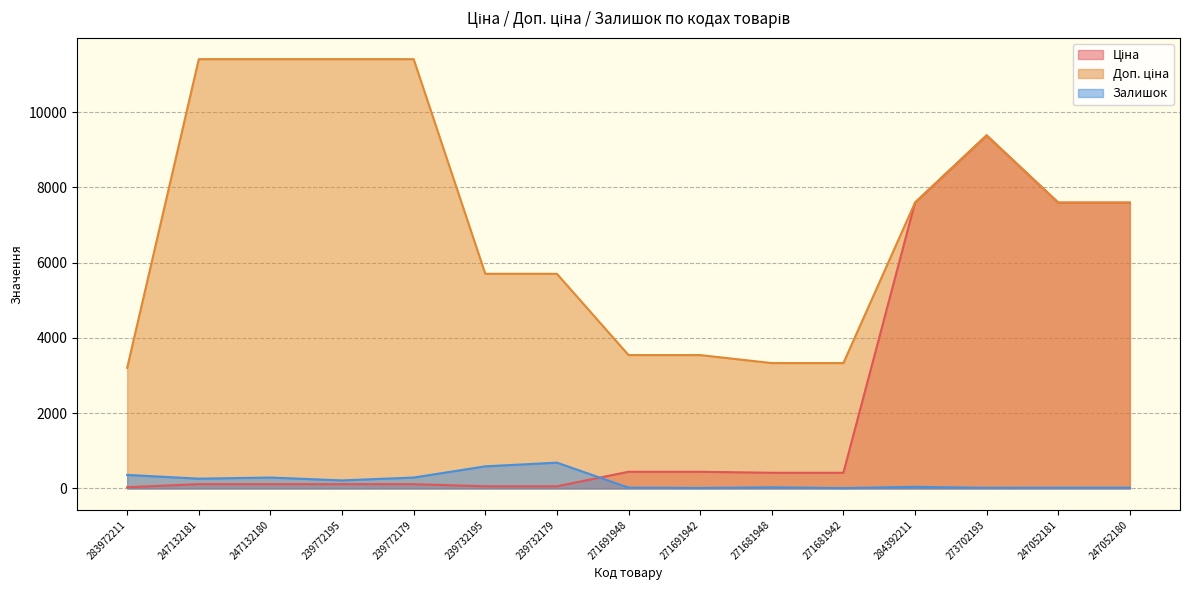

Reading left to right, extract all data points from this chart.

Ціна: 32.0	114.1	114.1	114.1	114.1	57.0	57.0	443.1	443.1	416.6	416.6	7596.5	9384.0	7596.5	7596.5
Доп. ціна: 3205.0	11410.0	11410.0	11410.0	11410.0	5705.0	5705.0	3545.0	3545.0	3332.5	3332.5	7596.5	9384.0	7596.5	7596.5
Залишок: 360.0	260.0	290.0	214.0	290.0	588.0	686.0	22.0	13.0	30.0	10.0	43.0	17.0	20.0	21.0